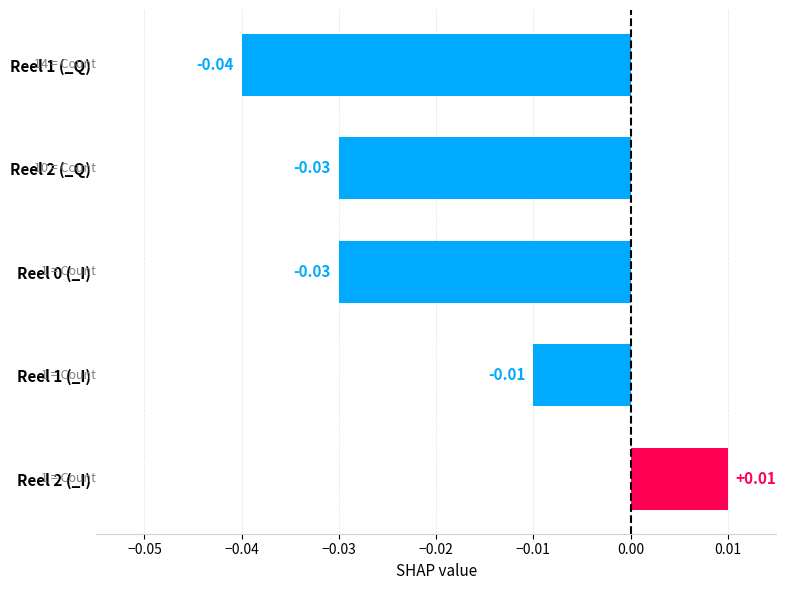

Which has a higher value, Reel 2 (_I) or Reel 1 (_I)?

Reel 2 (_I)